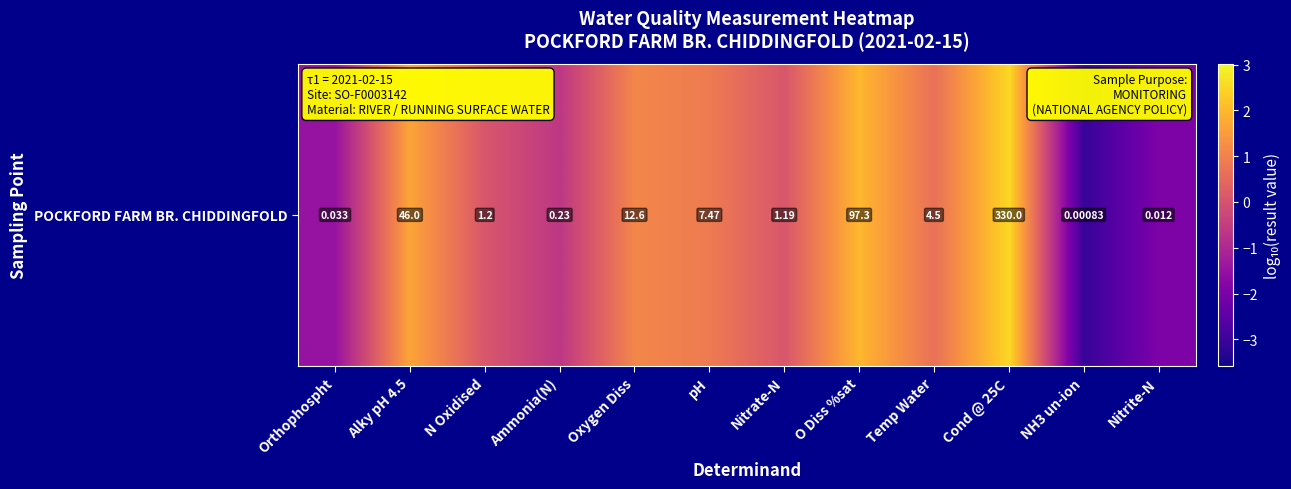

What is the change in value from Orthophospht to N Oxidised?

+1.6